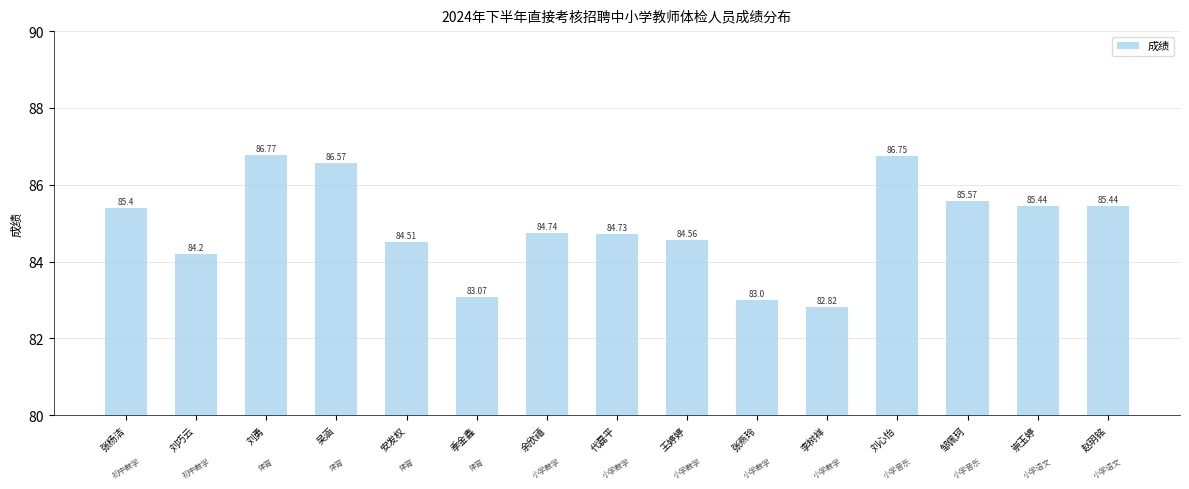

Where is the data nearest to the value 84?

刘巧云